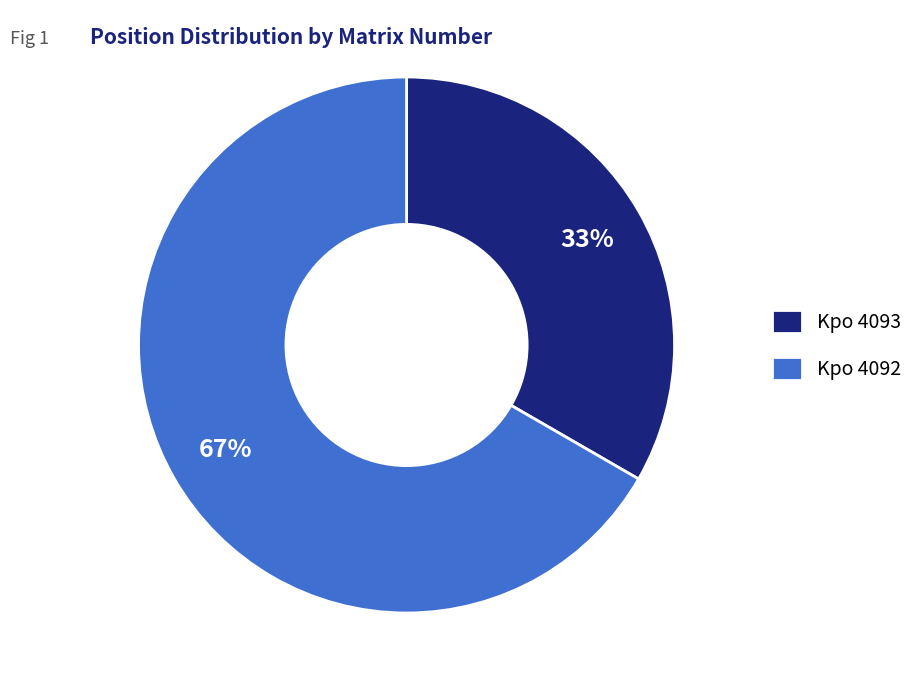

What percentage is the Kpo 4092 slice, to the nearest percent?

67%